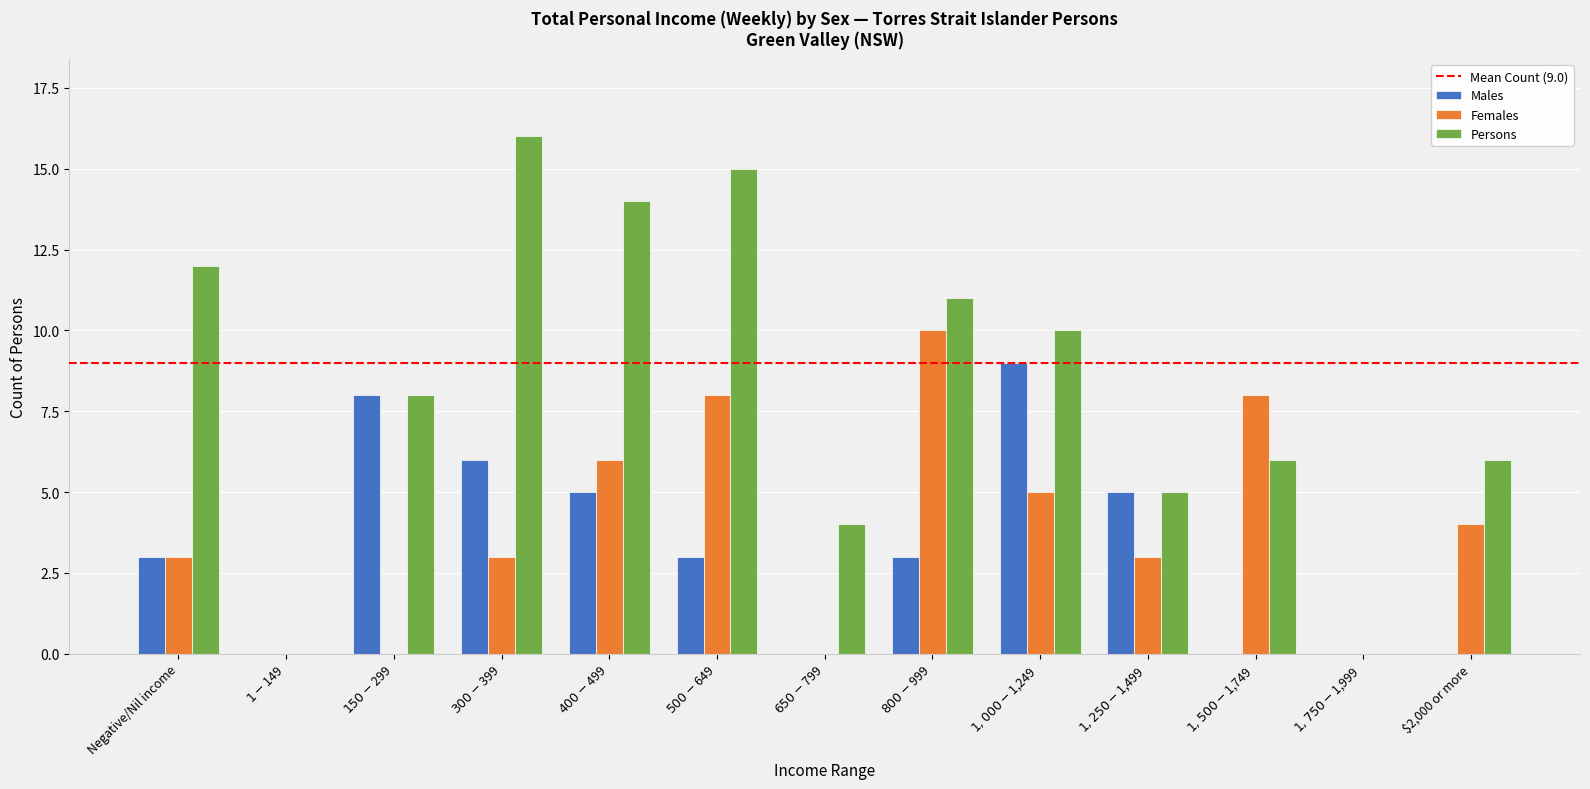

What is the average value of the Females series?

4